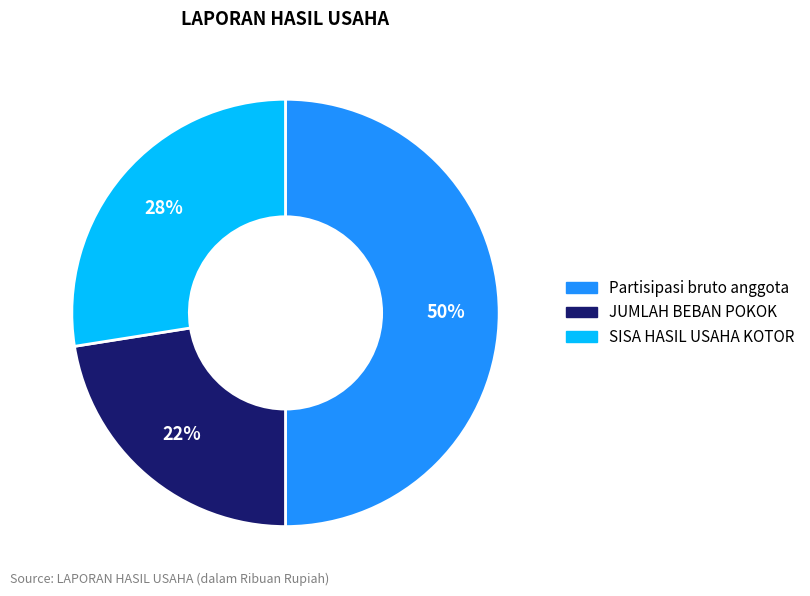

Which has a higher value, SISA HASIL USAHA KOTOR or Partisipasi bruto anggota?

Partisipasi bruto anggota